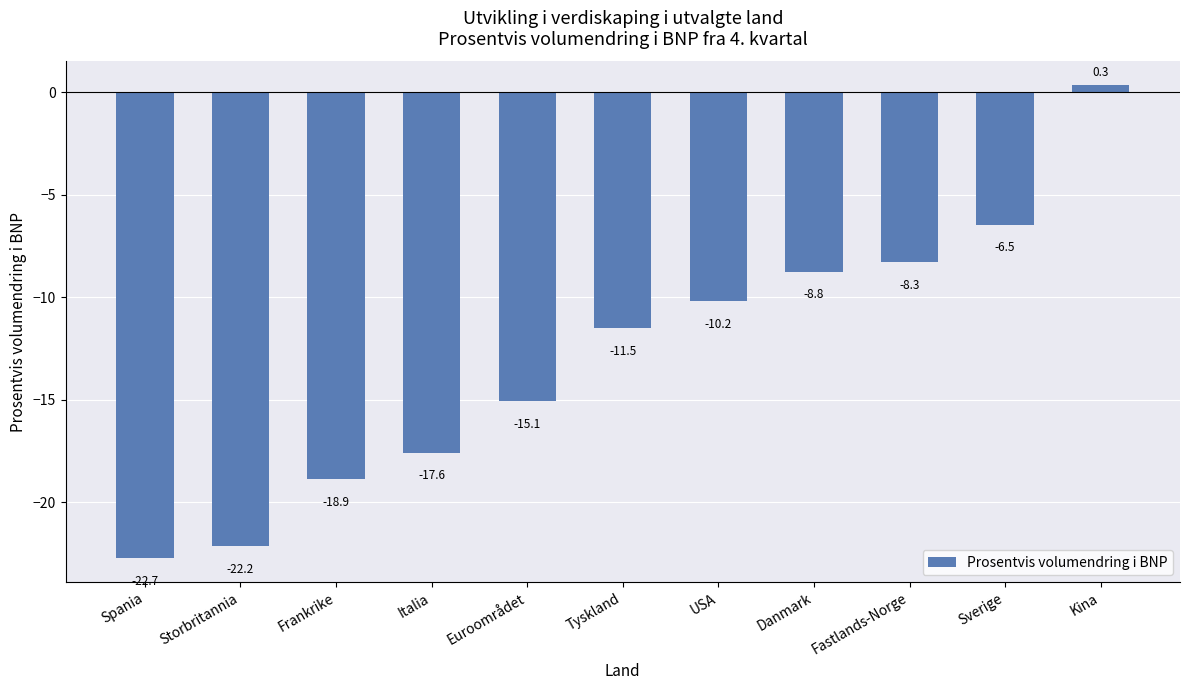

How many negative values are there?

10